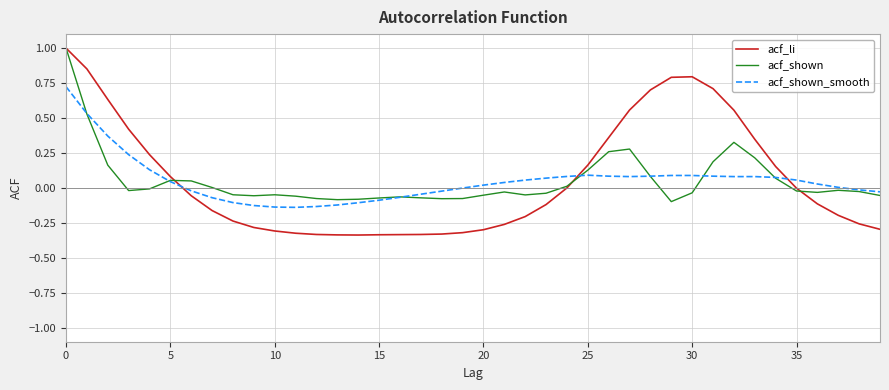

What is the maximum value for acf_li?

1.0